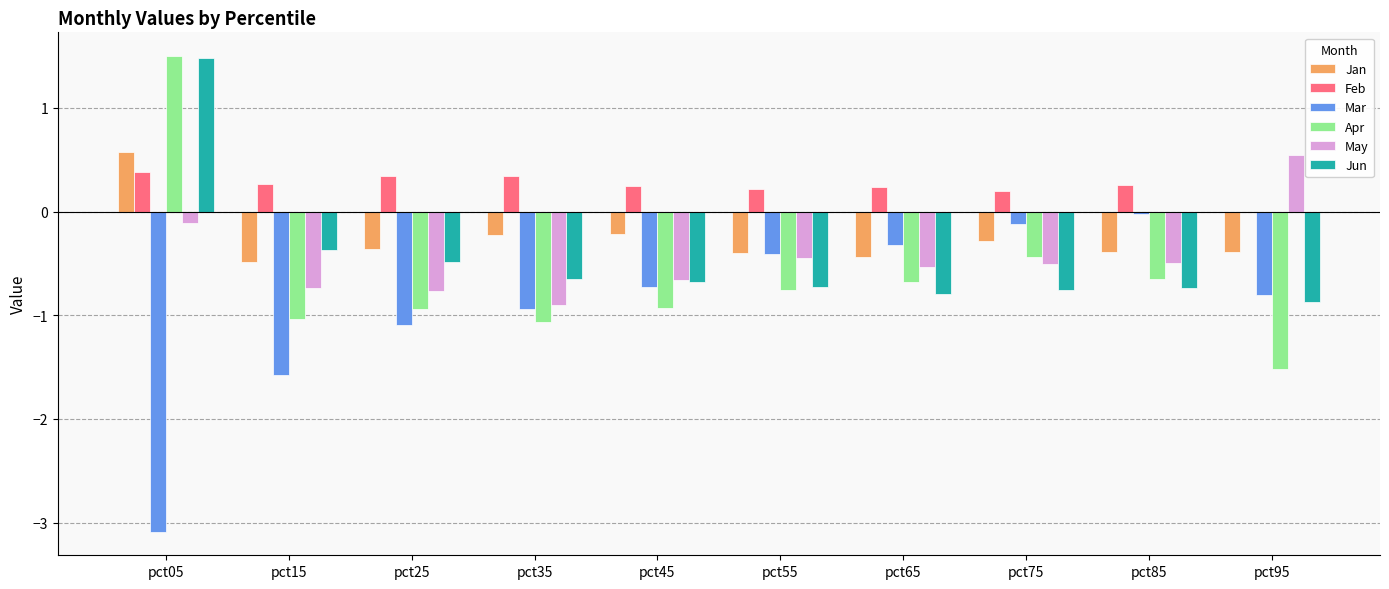

Which series has the largest total across all categories?

Feb